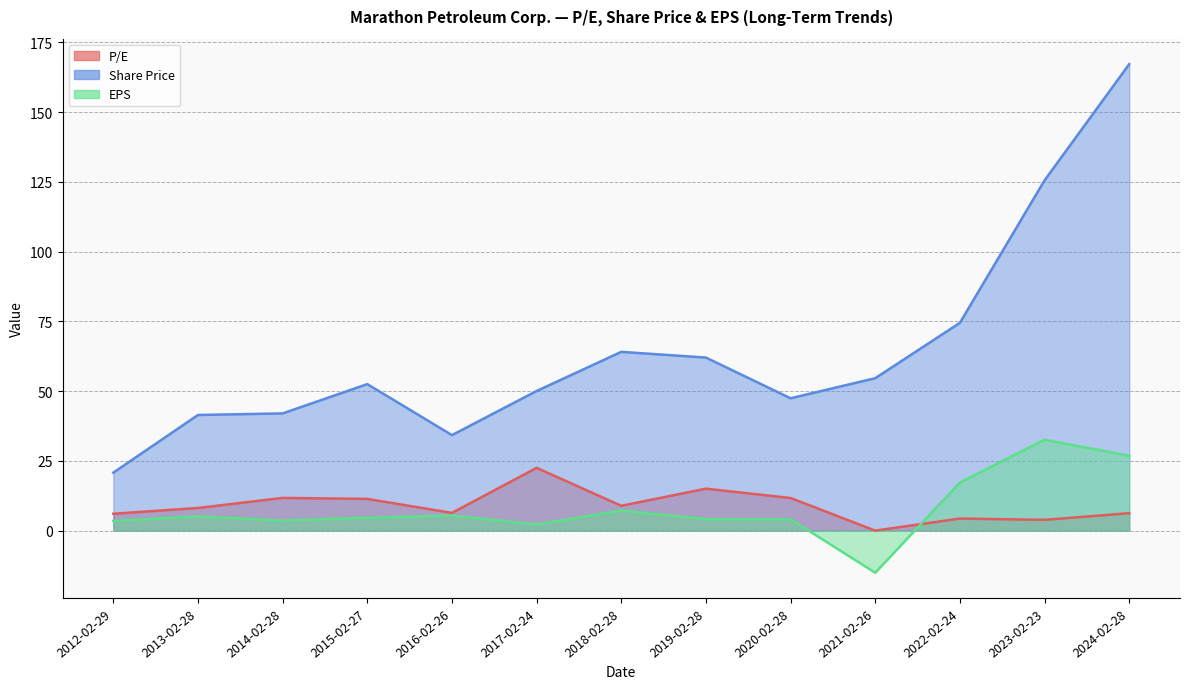

The value of EPS at 2017-02-24 is 2.2. True or false?

True